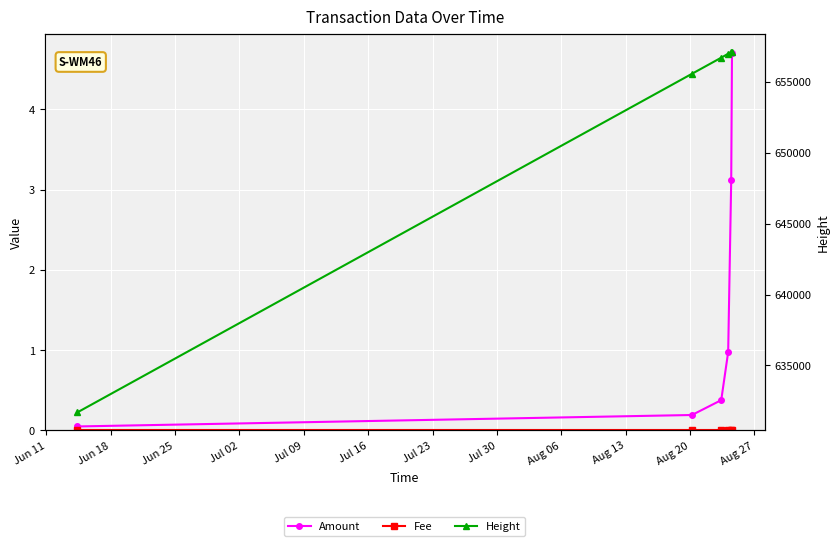

What is the difference between the second highest and second lowest values in the Height series?

1523.0